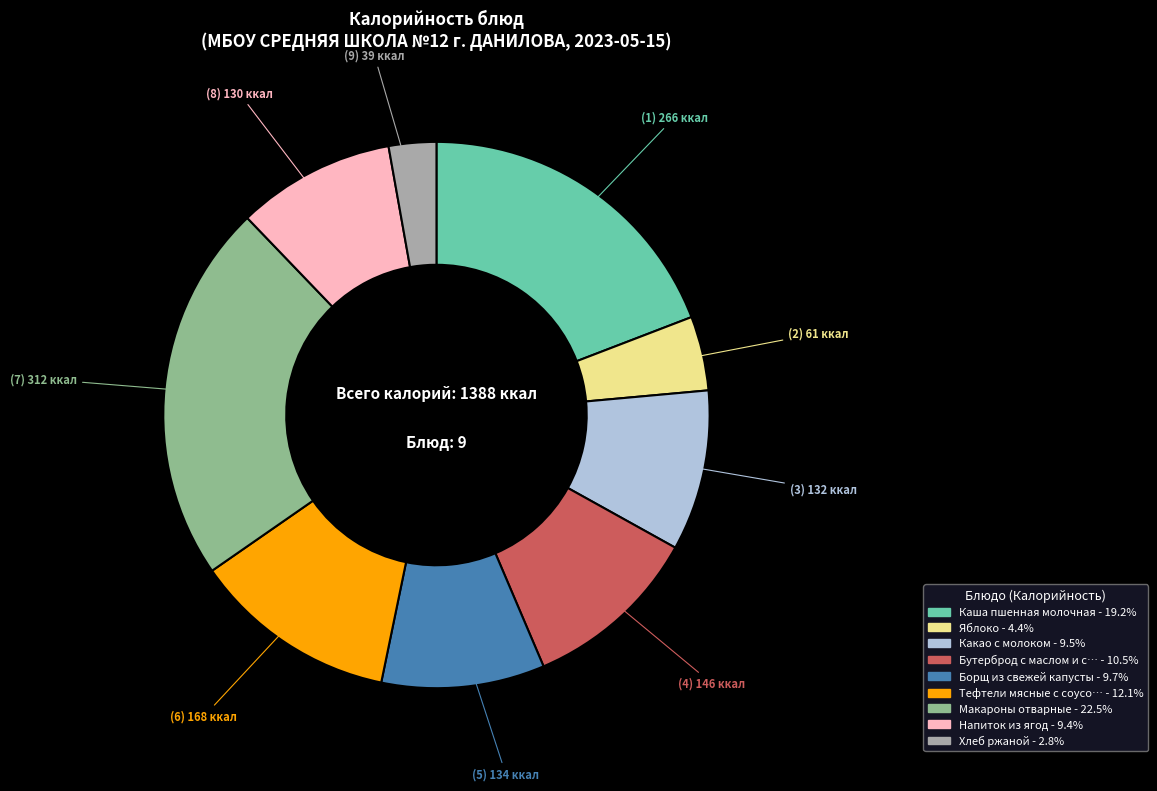

Is there any slice that represents more than half of the pie?

No